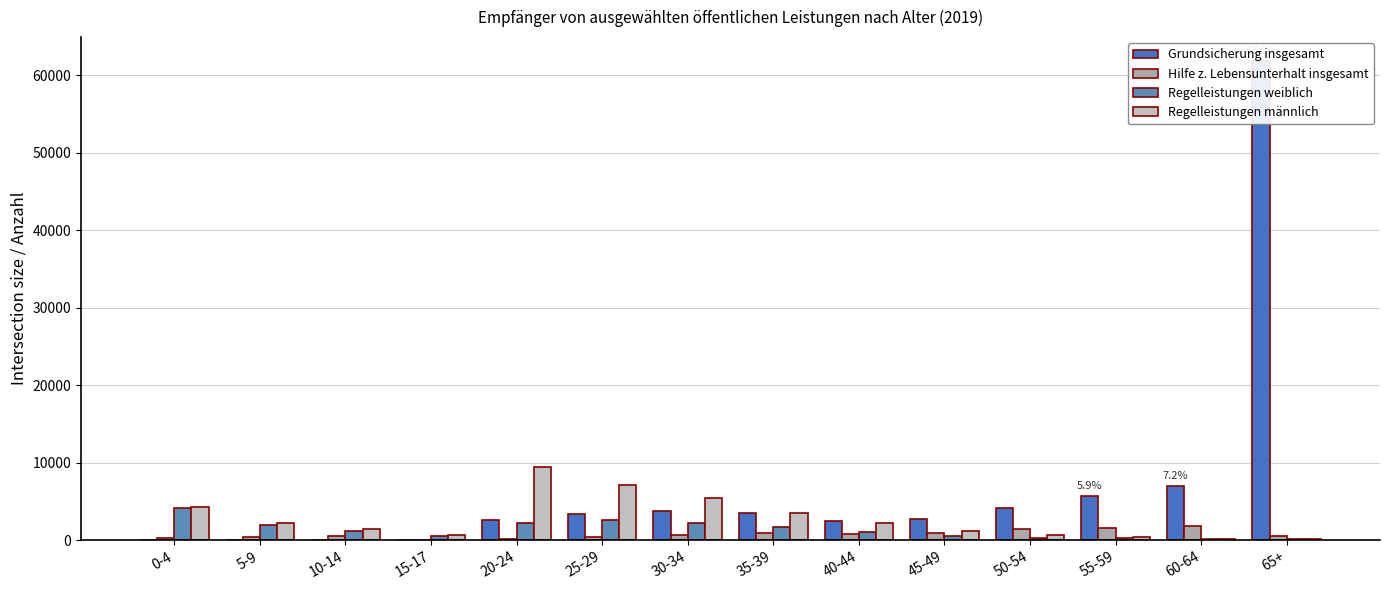

What is the label of the 4th bar from the left?

15-17